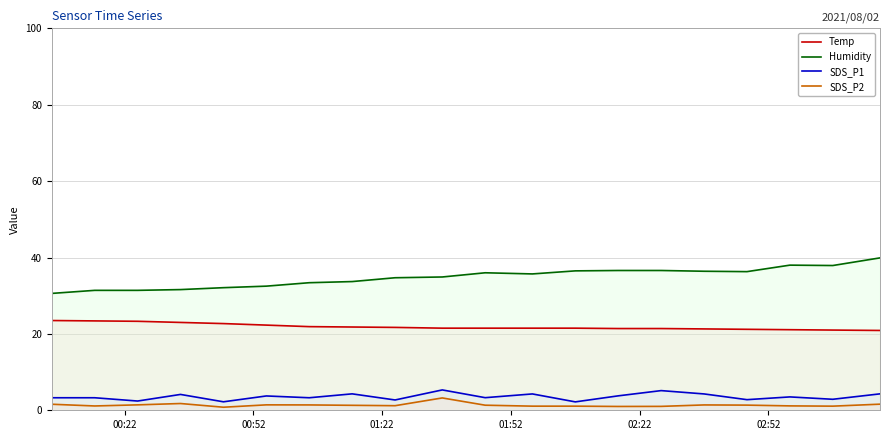

True or false: Humidity and SDS_P2 intersect in this chart.

False